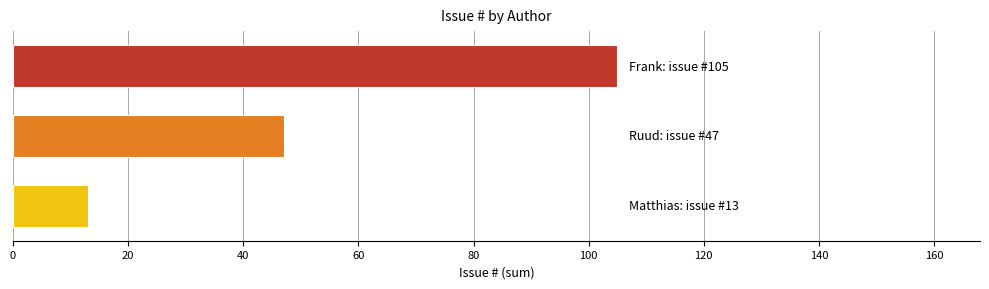

What is the maximum value shown in the chart?

105